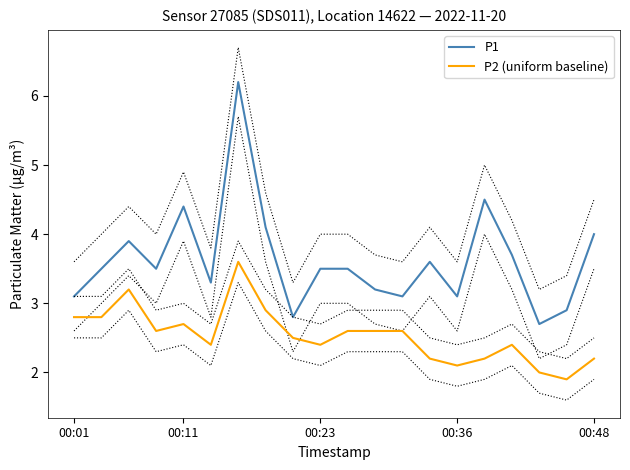

The value of P1 at 10 is 1.9. True or false?

False